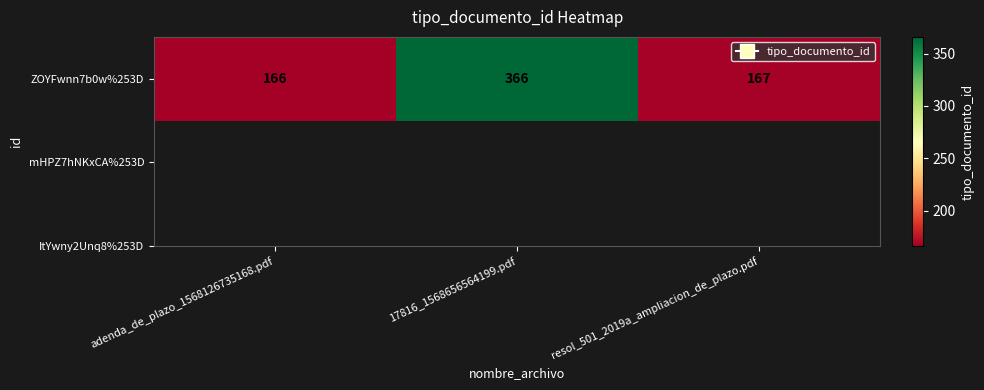

What is the ratio of the value at 17816_1568656564199.pdf to the value at adenda_de_plazo_1568126735168.pdf?

2.2